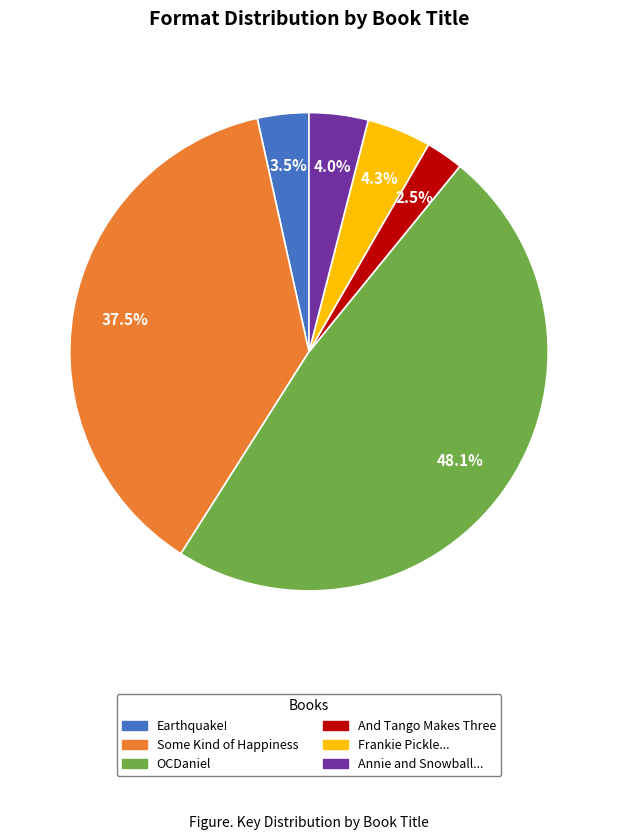

Is there any slice that represents more than half of the pie?

No